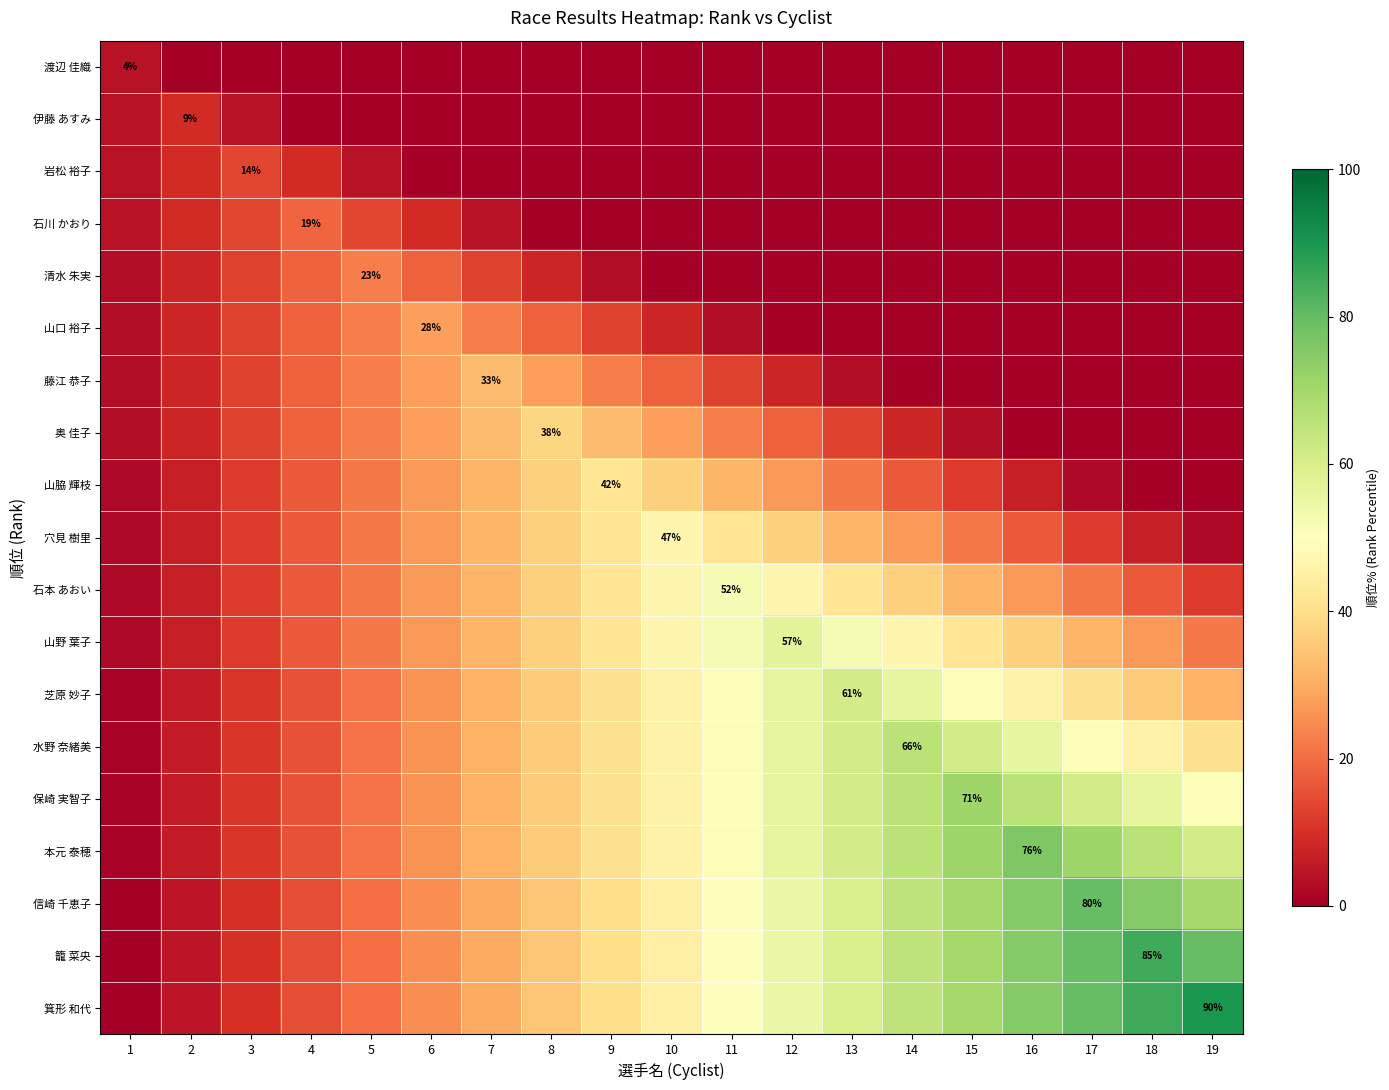

The value of 清水 朱実 at 13 is 0. True or false?

True